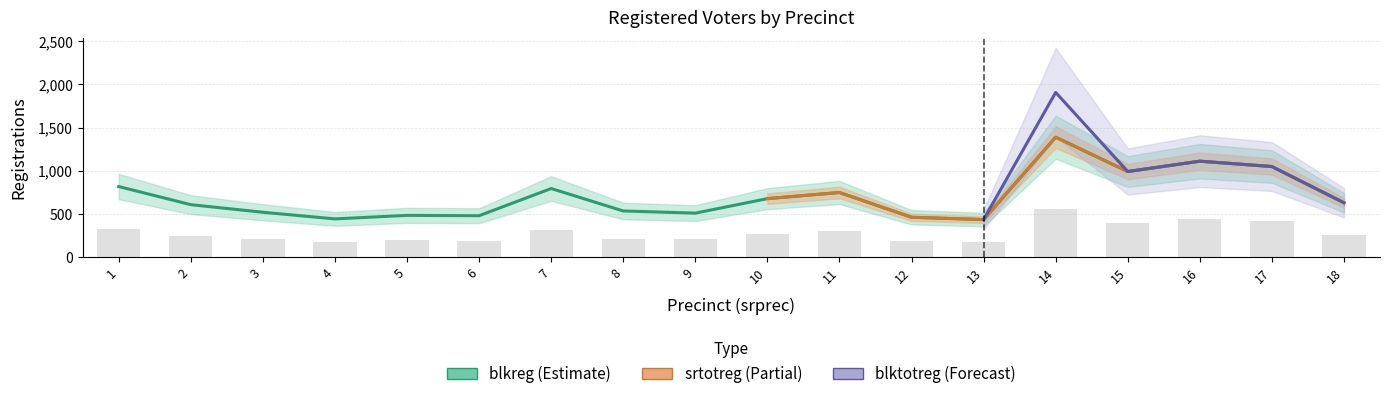

Count the number of data series in this chart.

3